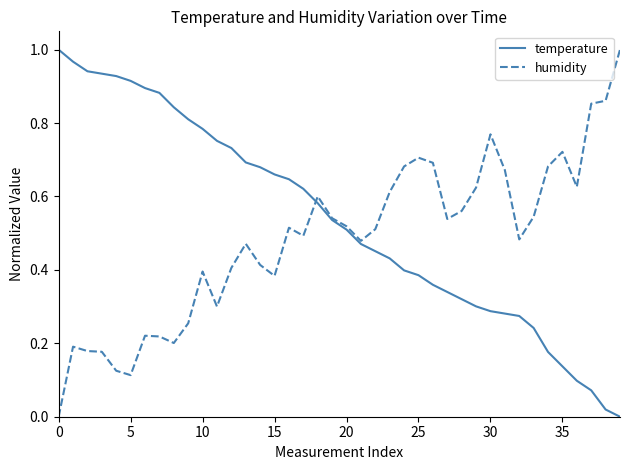

At how many categories does at least one series exceed 0?

40